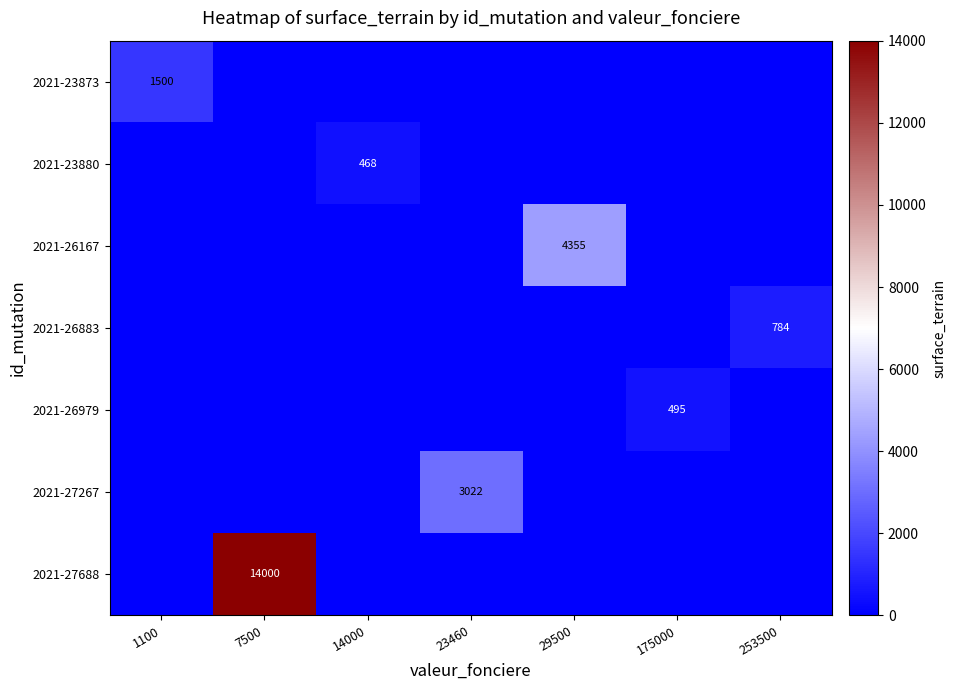

True or false: 2021-27688 has a value of 14000 at 7500.

True